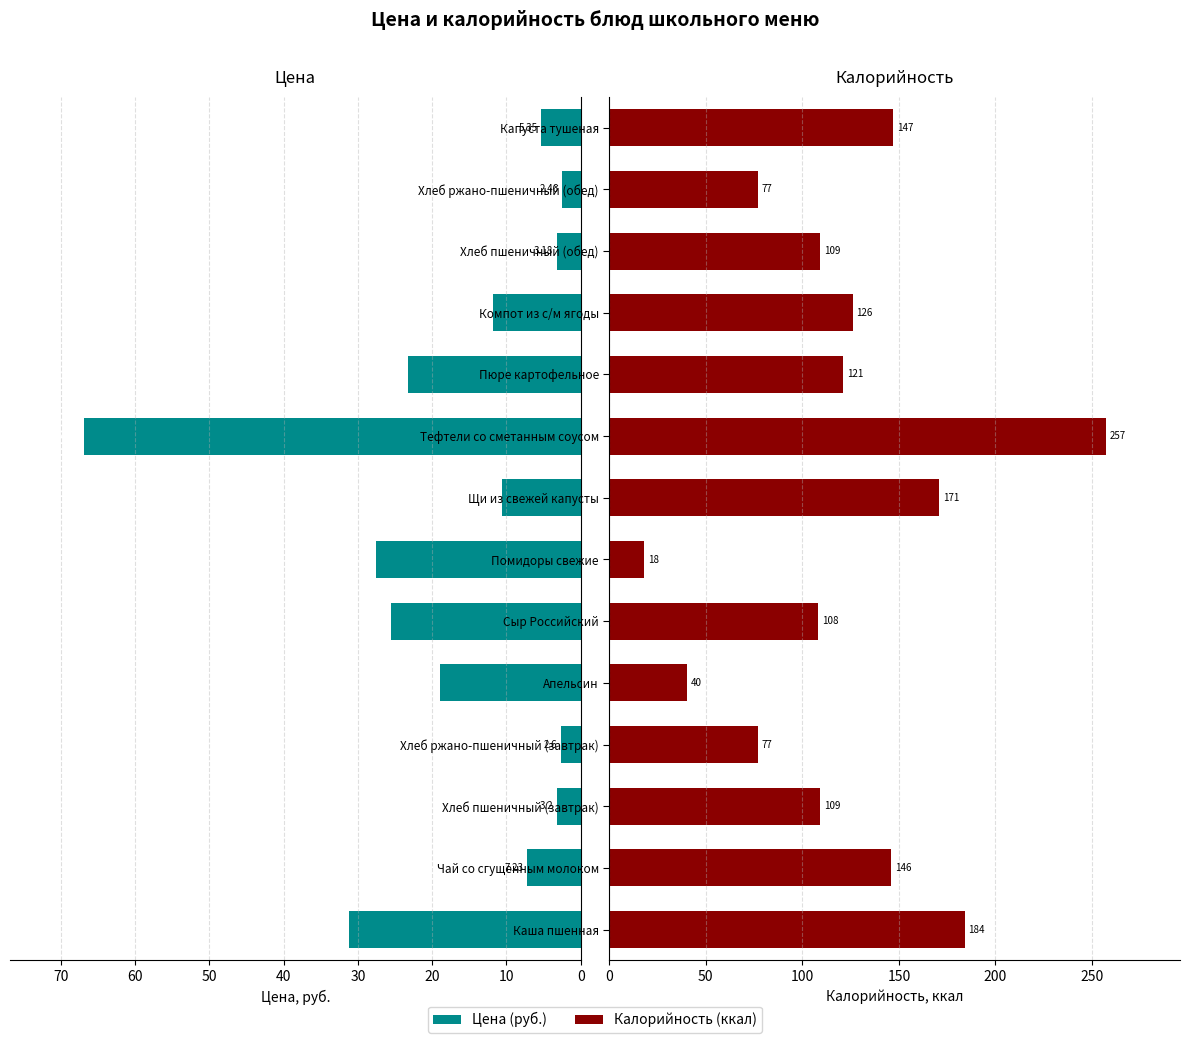

The value of Калорийность at Сыр Российский is 40.1. True or false?

False